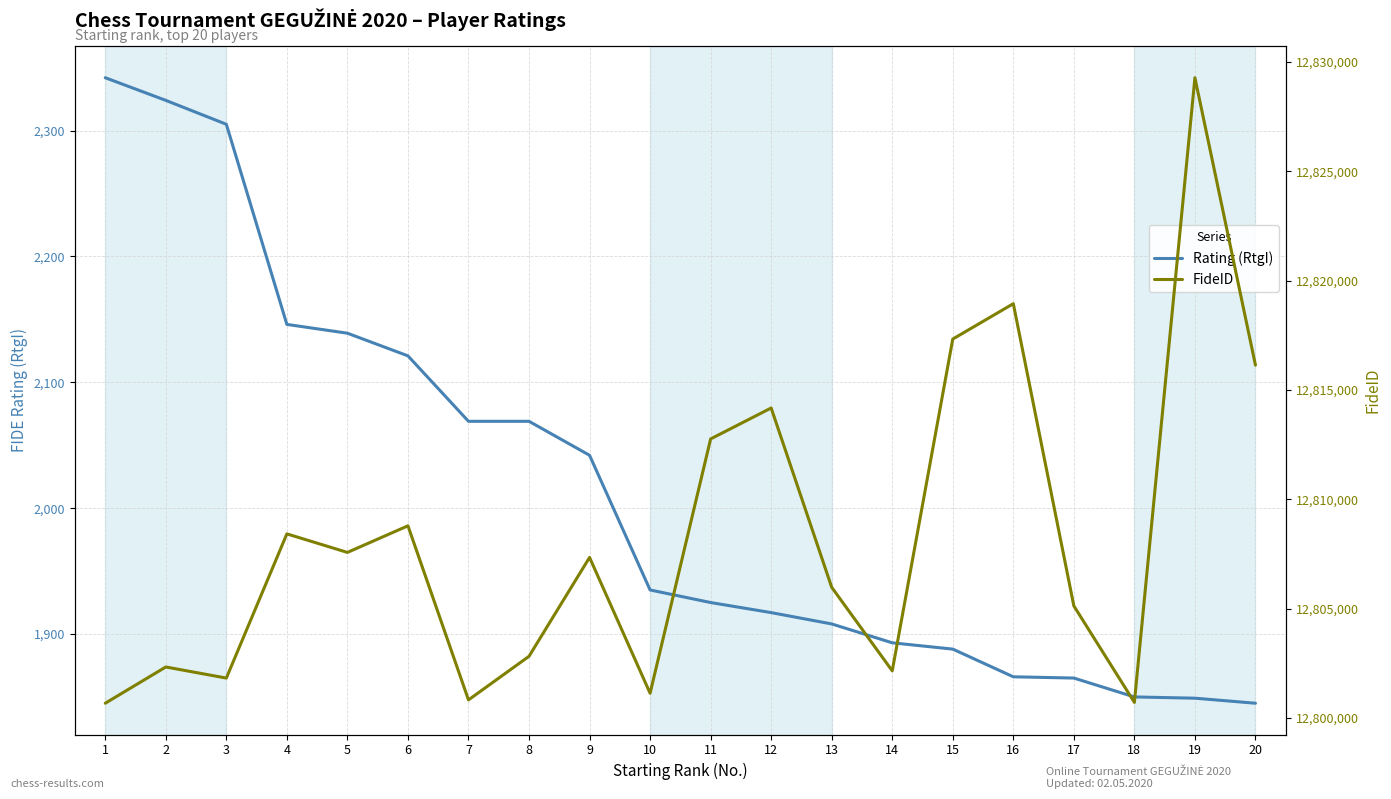

Where is the first local maximum for FideID?

2